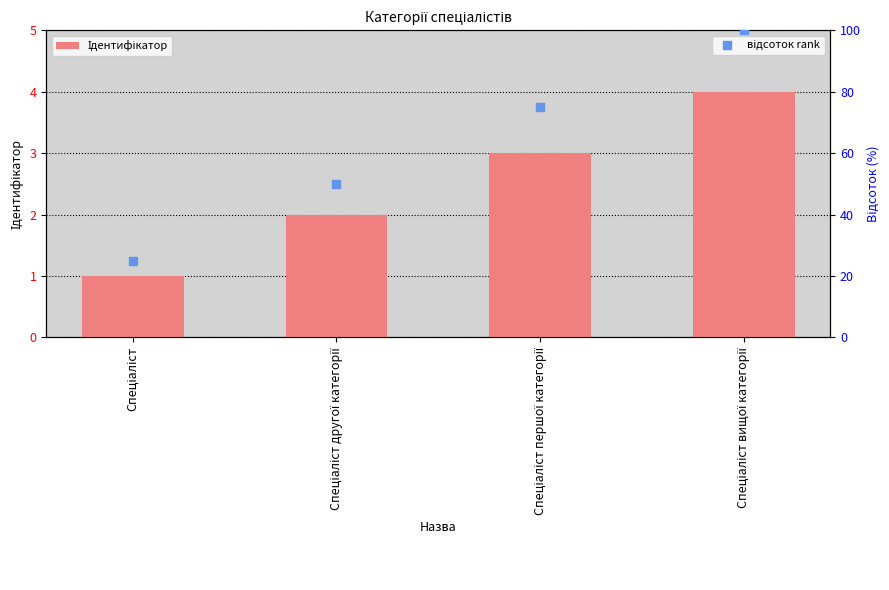

Which series reaches the maximum Y coordinate?

відсоток rank